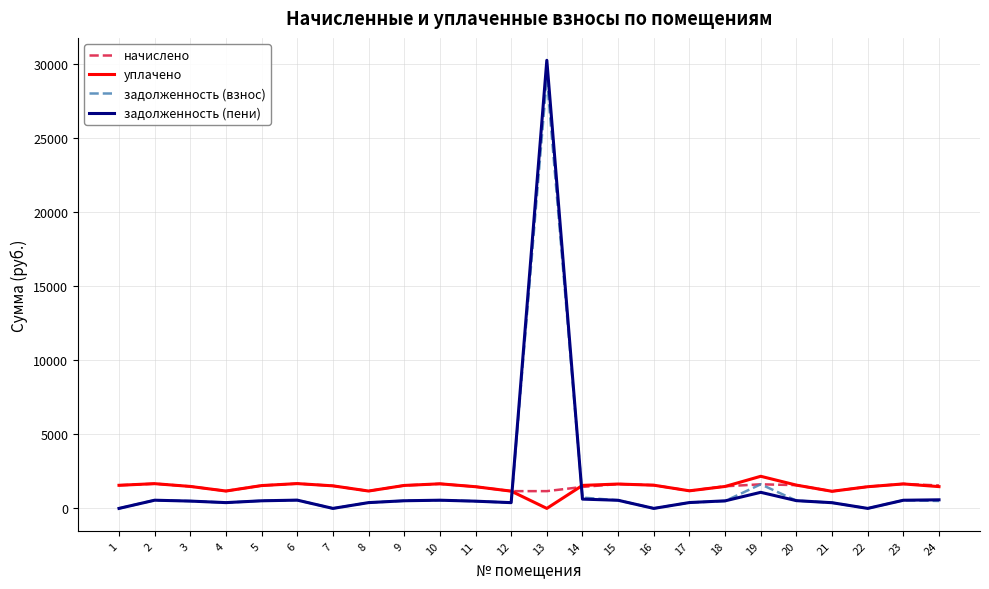

What is the sum of the задолженность (пени) values at 15 and 12?

936.5